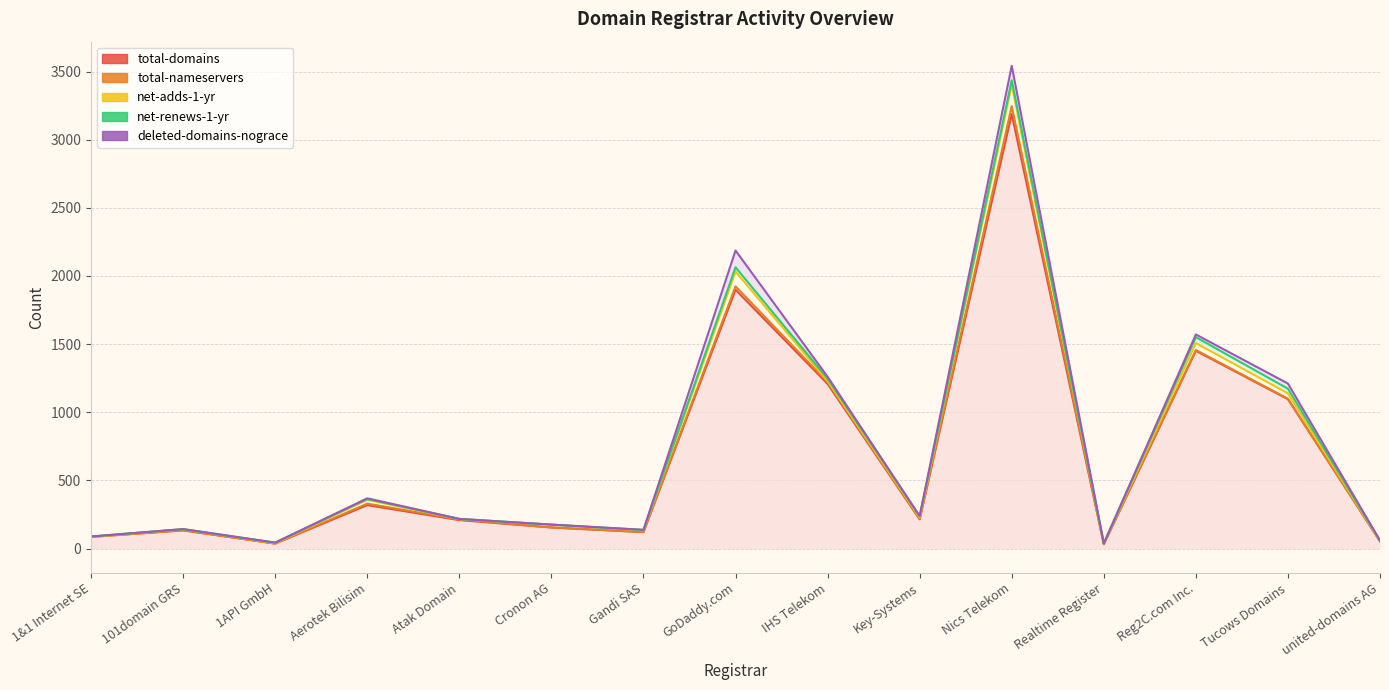

Which has a higher value, Realtime Register or Atak Domain?

Atak Domain